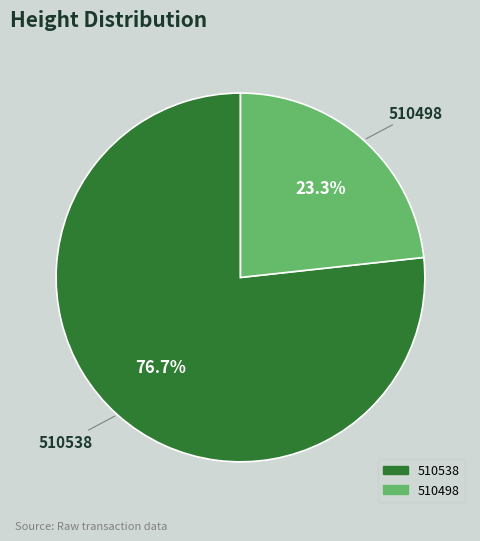

Is there any slice that represents more than half of the pie?

Yes